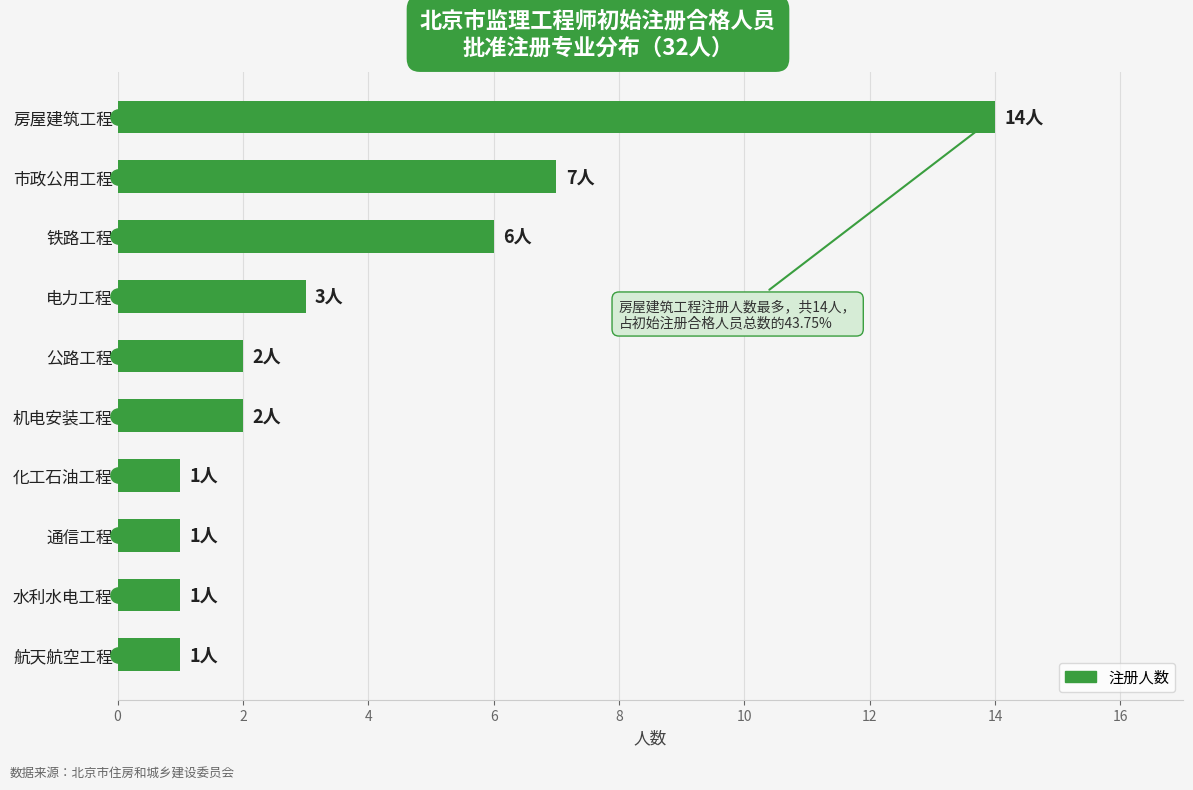

Approximately how many times larger is the value at 市政公用工程 compared to 公路工程?

3.5